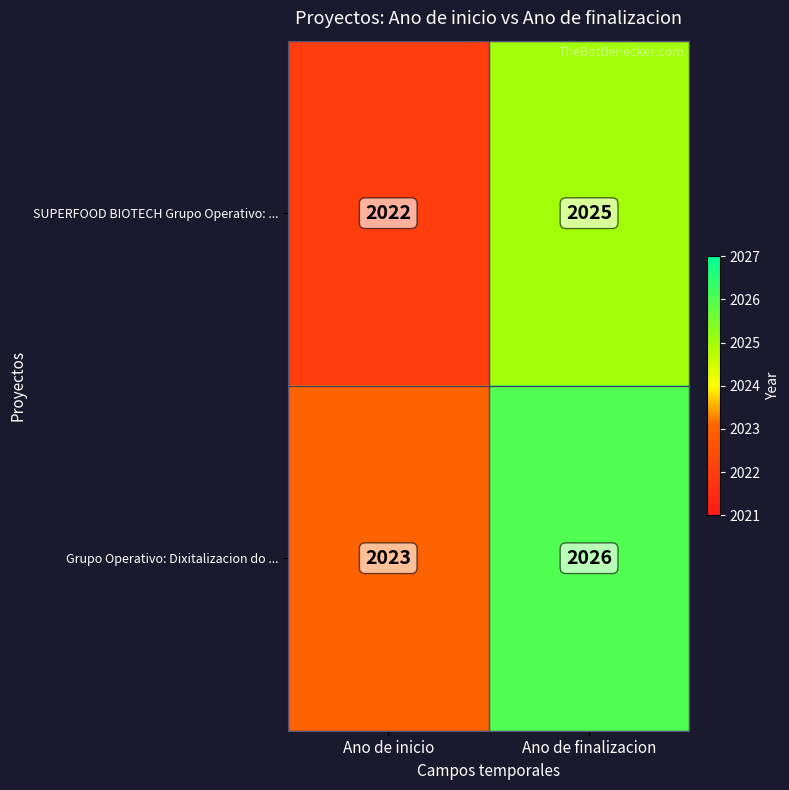

True or false: SUPERFOOD BIOTECH Grupo Operativo: ... has a value of 2025 at Ano de finalizacion.

True